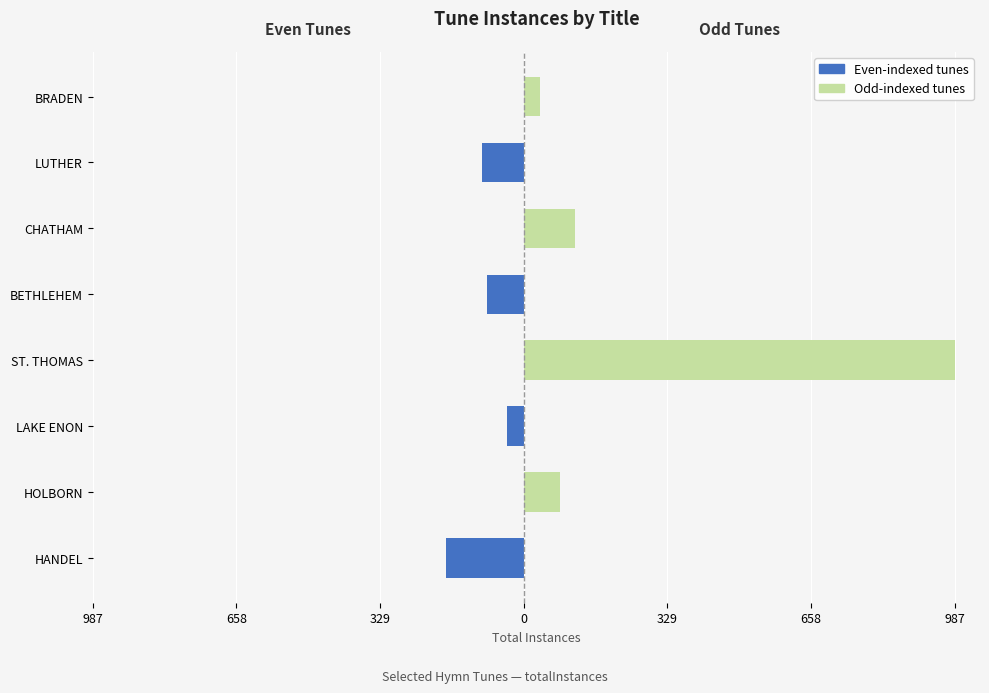

What is the greatest value displayed?

987